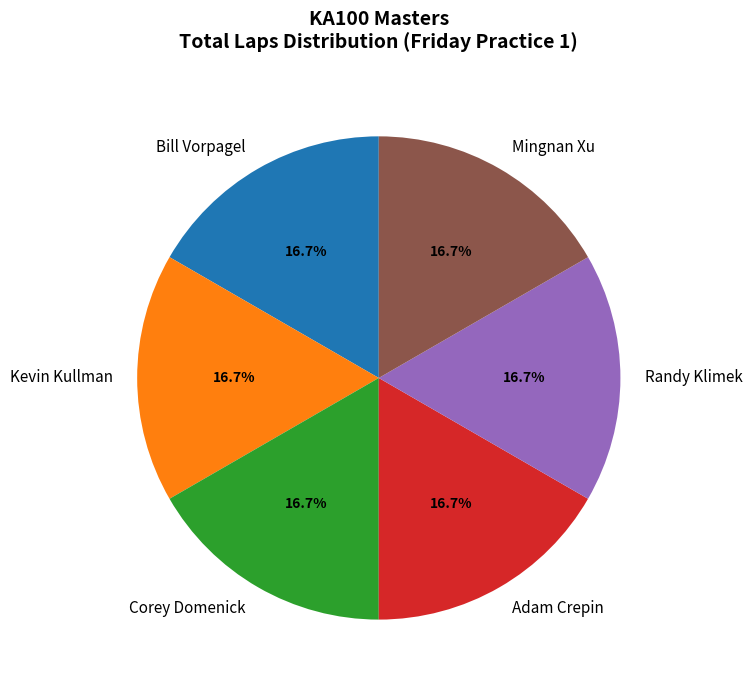

Approximately how many times larger is the value at Randy Klimek compared to Adam Crepin?

1.0